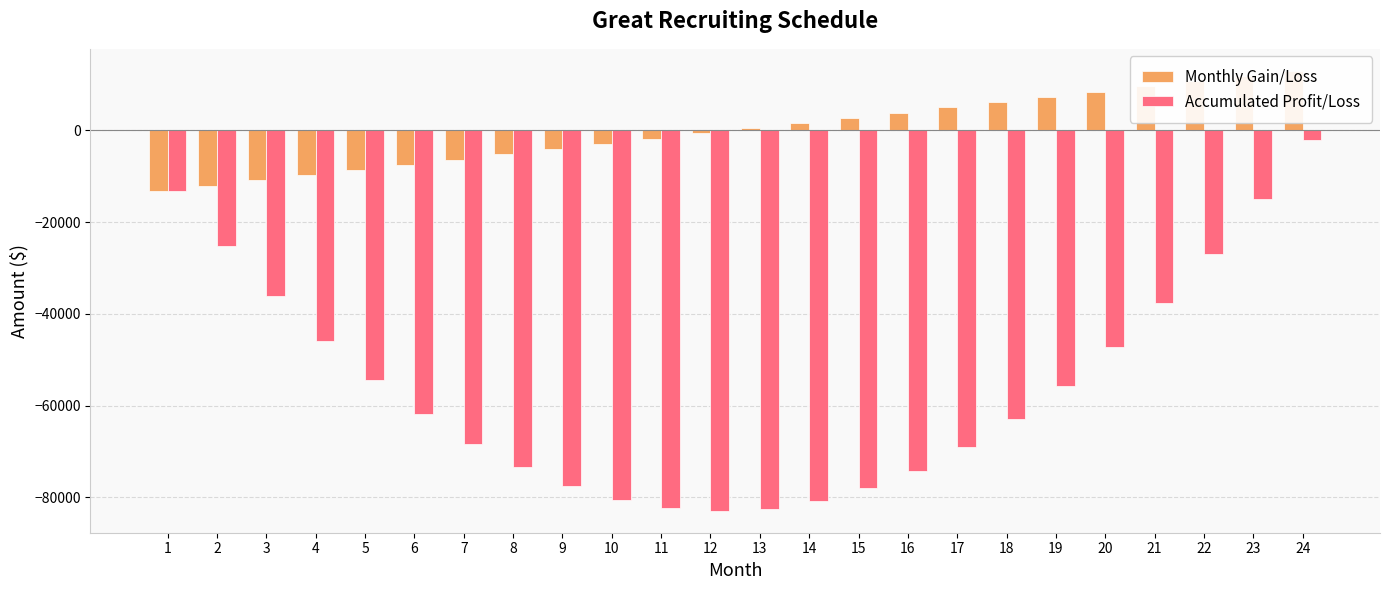

Rank the series by their average value, from lowest to highest.

Accumulated Profit/Loss, Monthly Gain/Loss